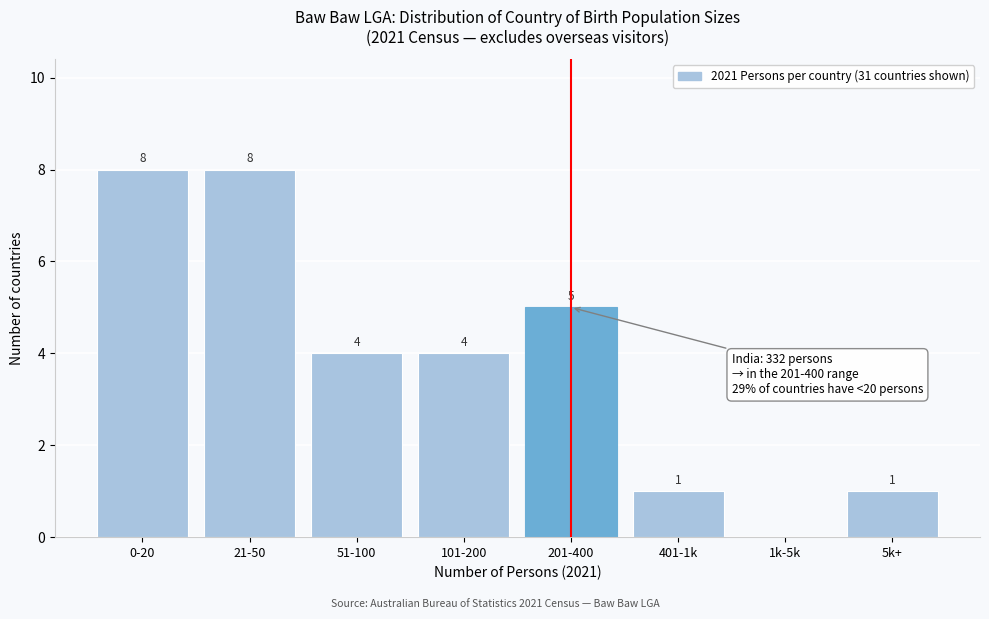

Reading left to right, list all the values displayed in this chart.

0-20=8	21-50=8	51-100=4	101-200=4	201-400=5	401-1k=1	1k-5k=0	5k+=1